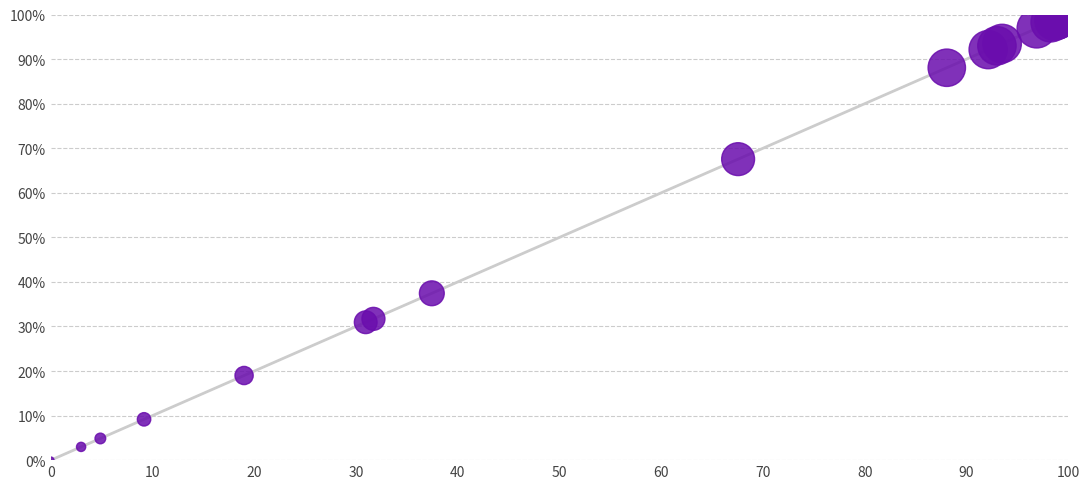

What Y value in the scatter plot is closest to 50?

37.4